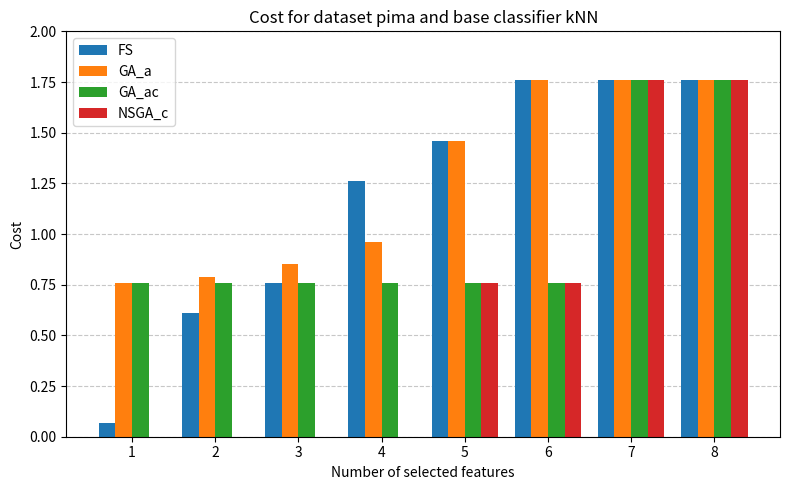

Where does the GA_a series first go above 1?

5